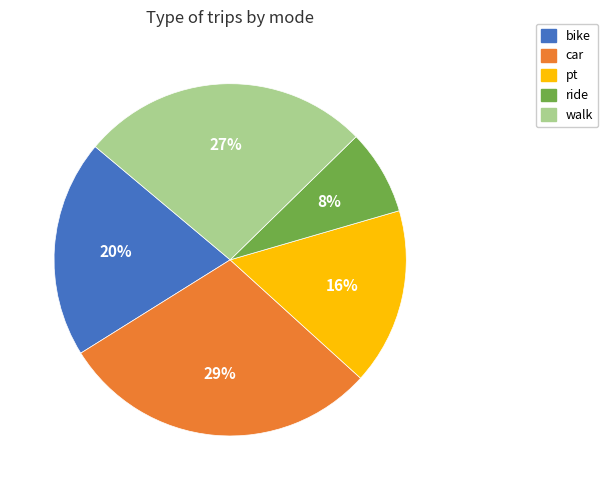

Is it true that car is 29% of the pie?

True